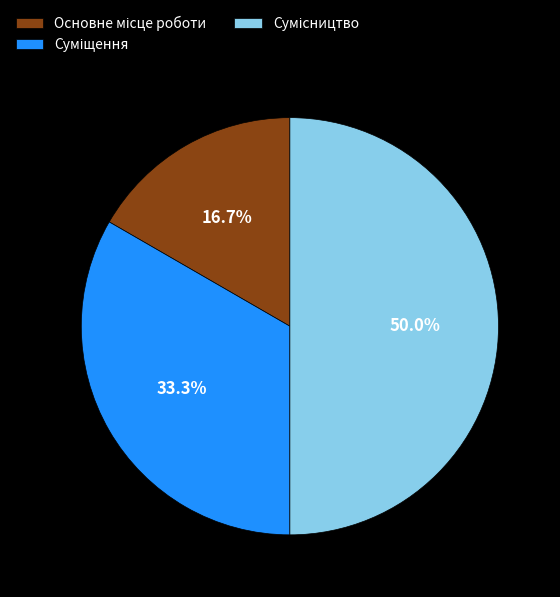

How many slices are in this pie chart?

3